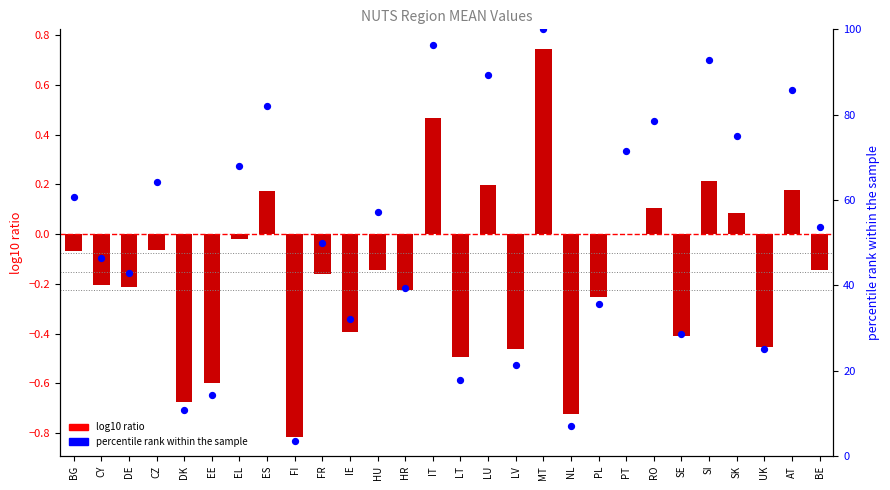

Which series reaches the maximum Y coordinate?

percentile rank within the sample